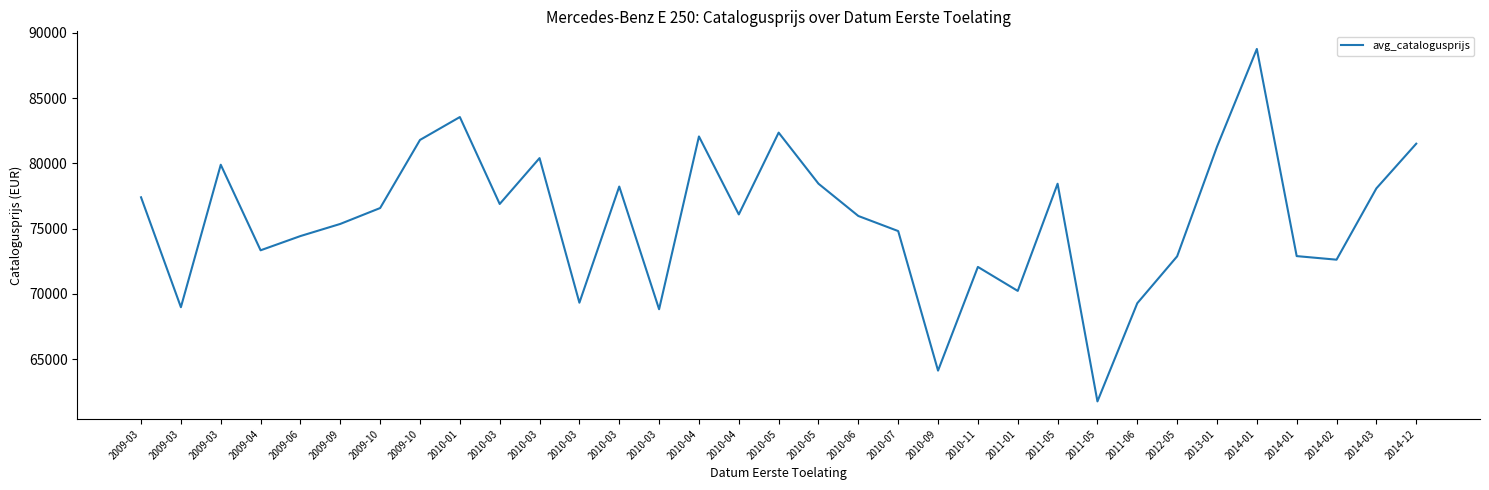

What is the difference between the maximum and second lowest values?

24654